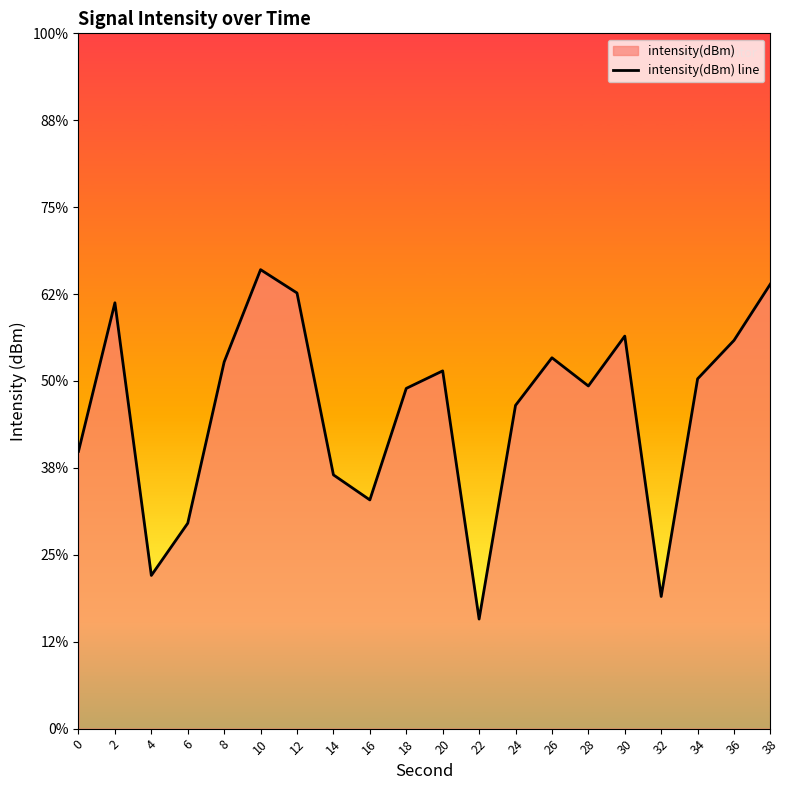

Reading left to right, list all the values displayed in this chart.

-134.0	-125.5	-141.2	-138.2	-128.9	-123.6	-124.9	-135.4	-136.8	-130.4	-129.4	-143.7	-131.4	-128.7	-130.3	-127.4	-142.4	-129.9	-127.7	-124.4